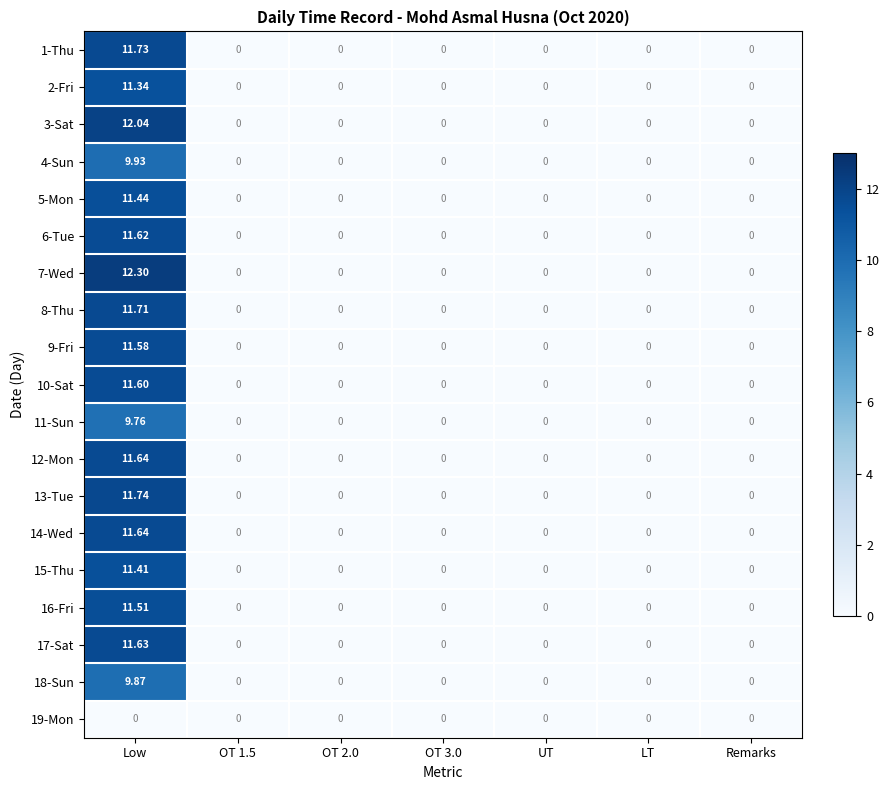

How many distinct data groups are displayed?

19